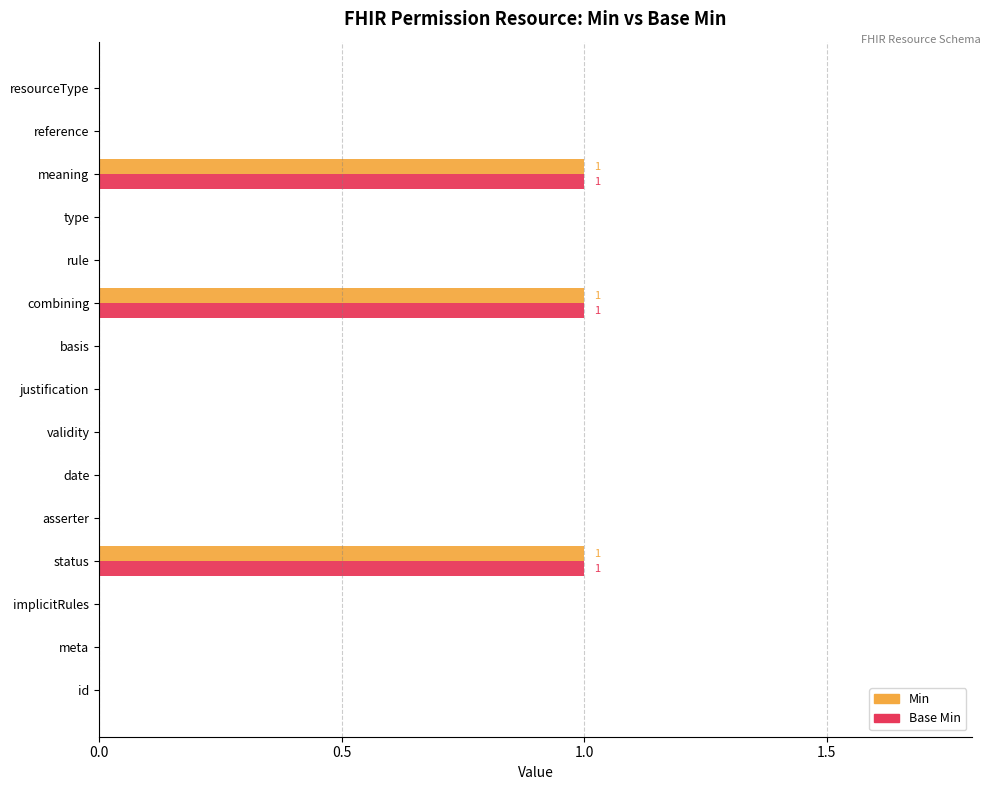

What is the sum of all Base Min values?

3